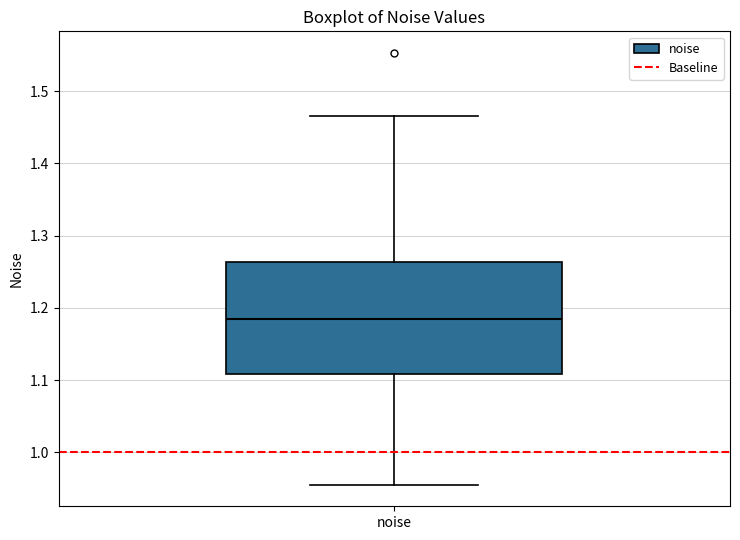

Where is the upper edge of the box for noise on the y-axis? The values are not printed on the chart, so give them approximately, as read against the axis.

1.26